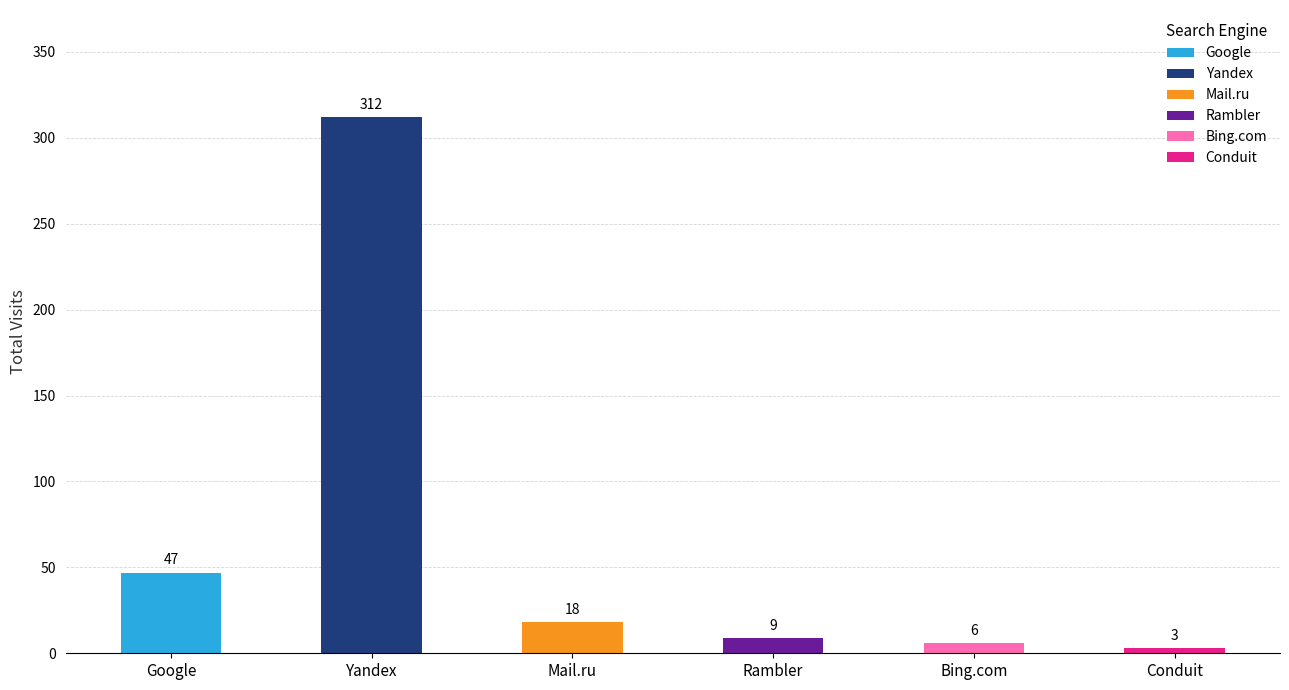

True or false: Google has a value of 47 at Google.

True